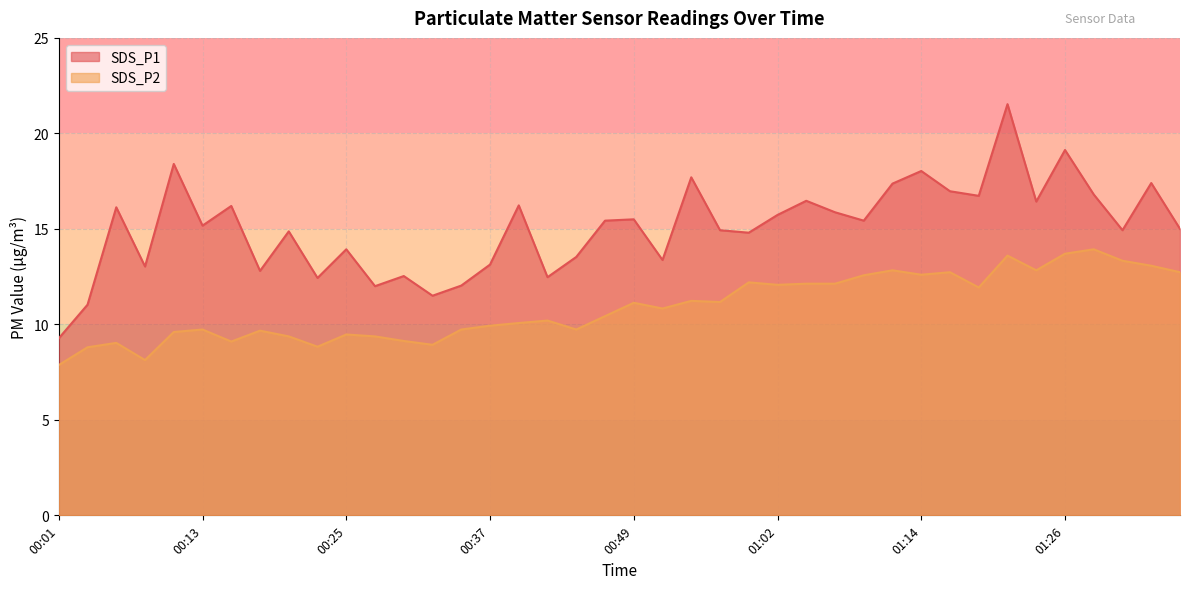

Rank the series at 01:16 from highest to lowest value.

SDS_P1, SDS_P2